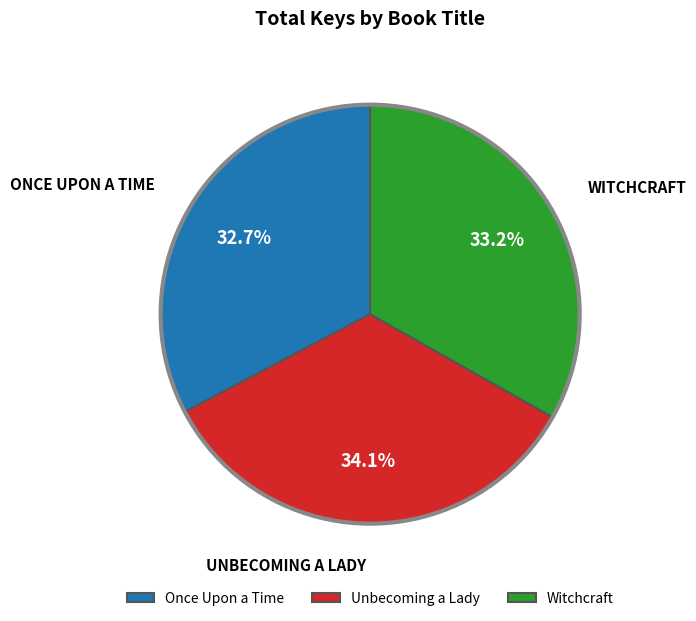

Is it true that Unbecoming a Lady is 34% of the pie?

True